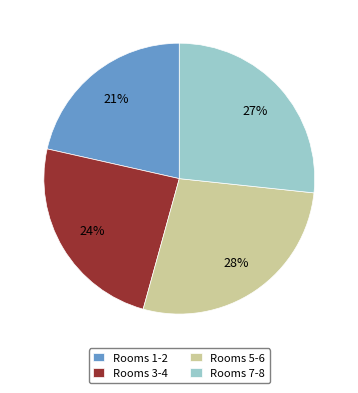

Does Rooms 1-2 account for over 50% of the chart?

No